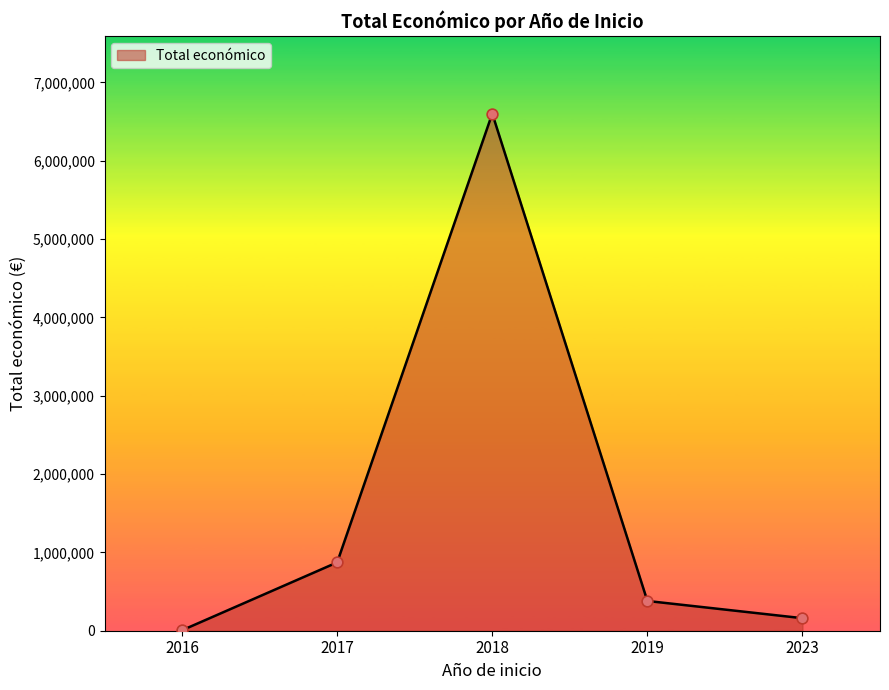

Which has a higher value, 2017 or 2016?

2017